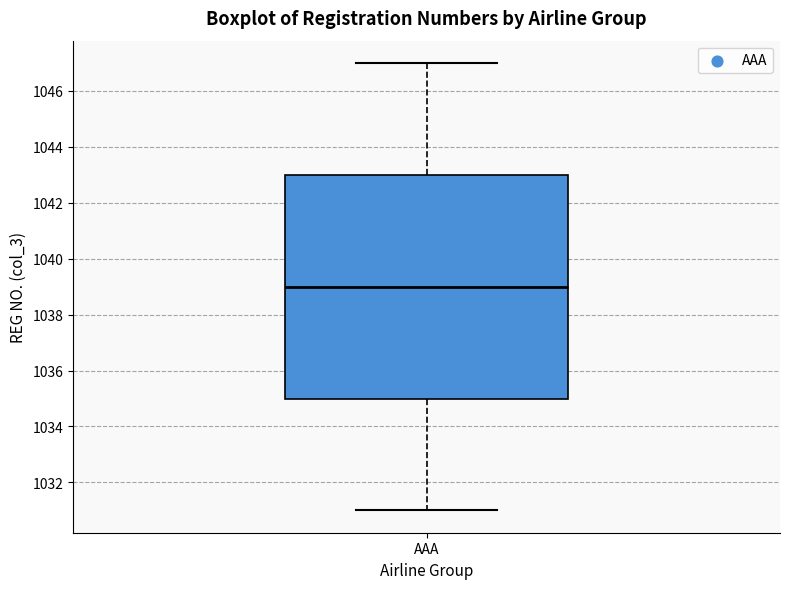

Where is the upper edge of the box for AAA on the y-axis? The values are not printed on the chart, so give them approximately, as read against the axis.

1043